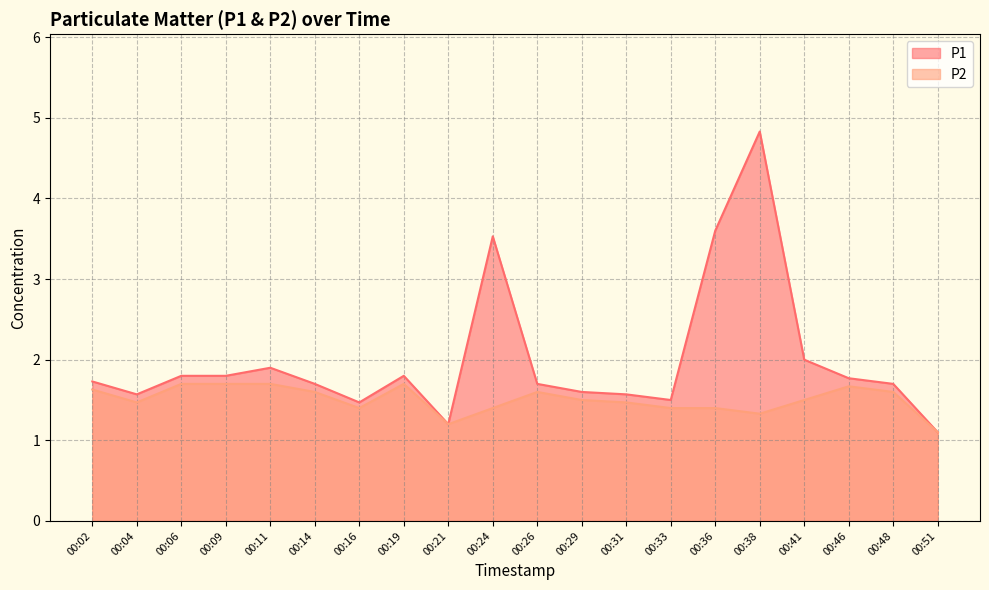

At which label does P2 reach its peak?

00:06